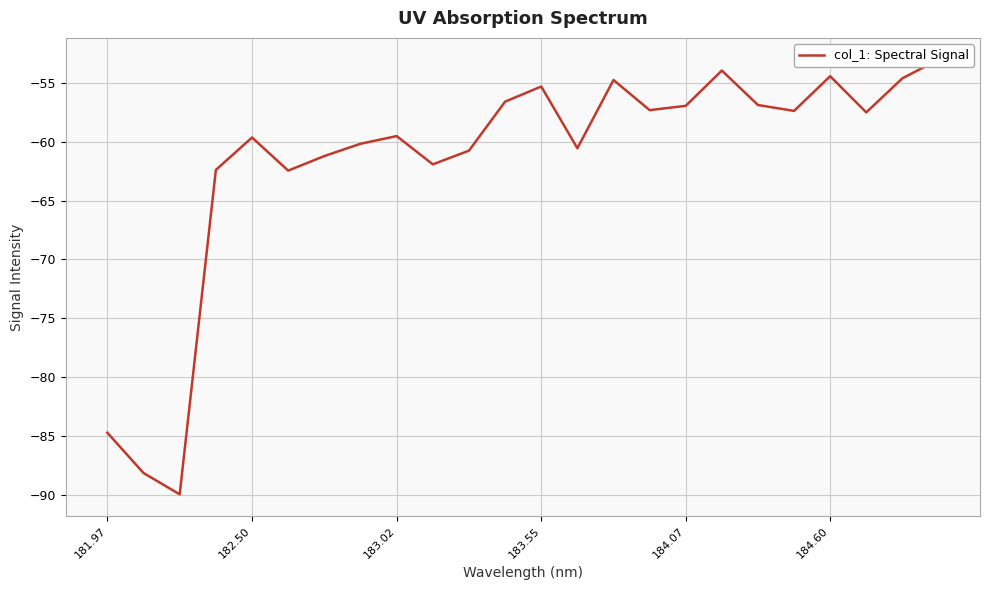

How many interior local peaks (higher than both neighbors) does the data have?

6